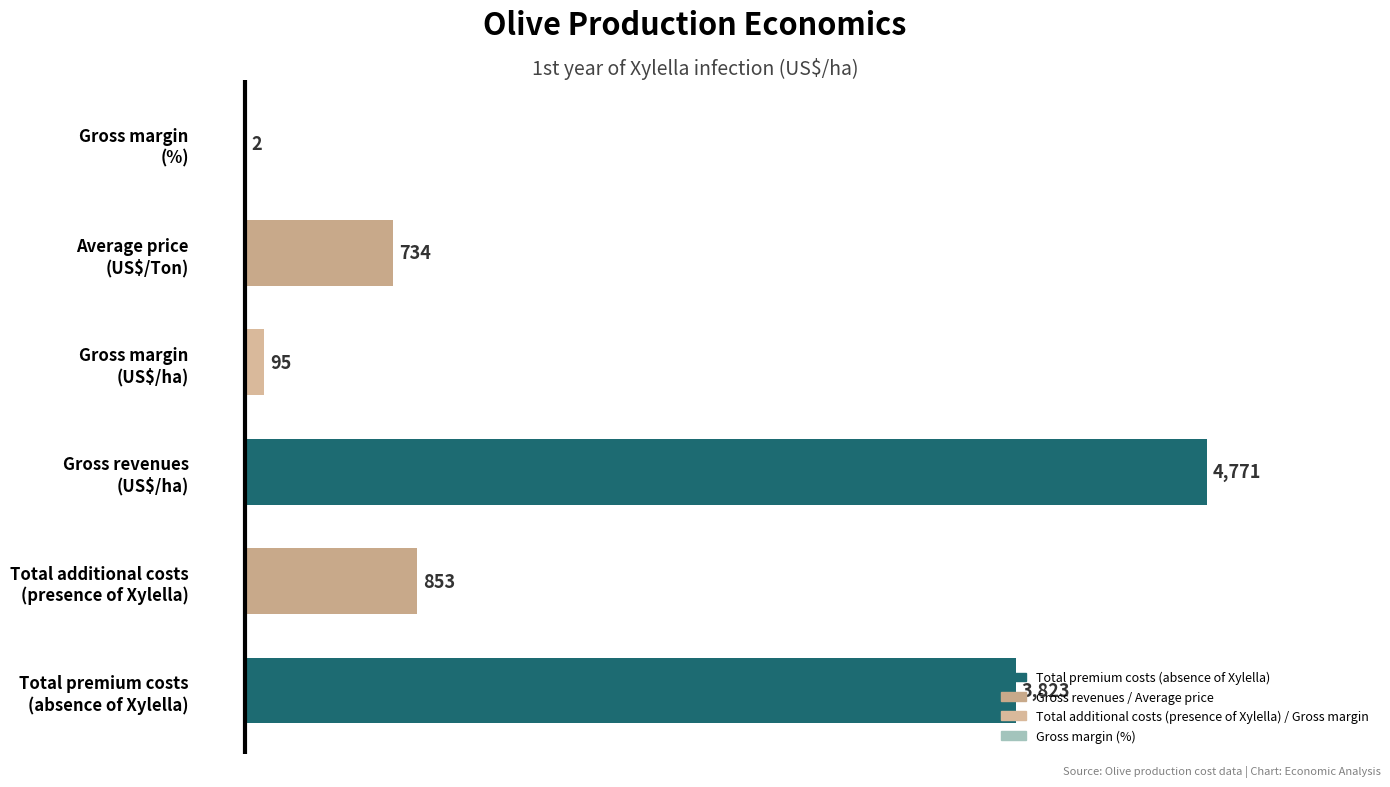

Between Total additional costs
(presence of Xylella) and Total premium costs
(absence of Xylella), which is larger?

Total premium costs
(absence of Xylella)